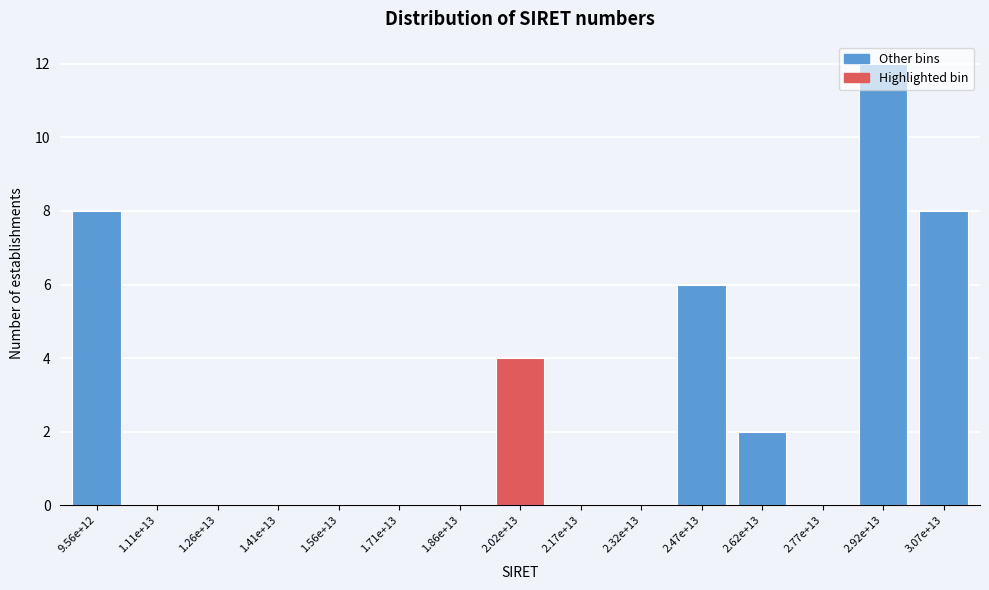

What is the sum of all values?

40